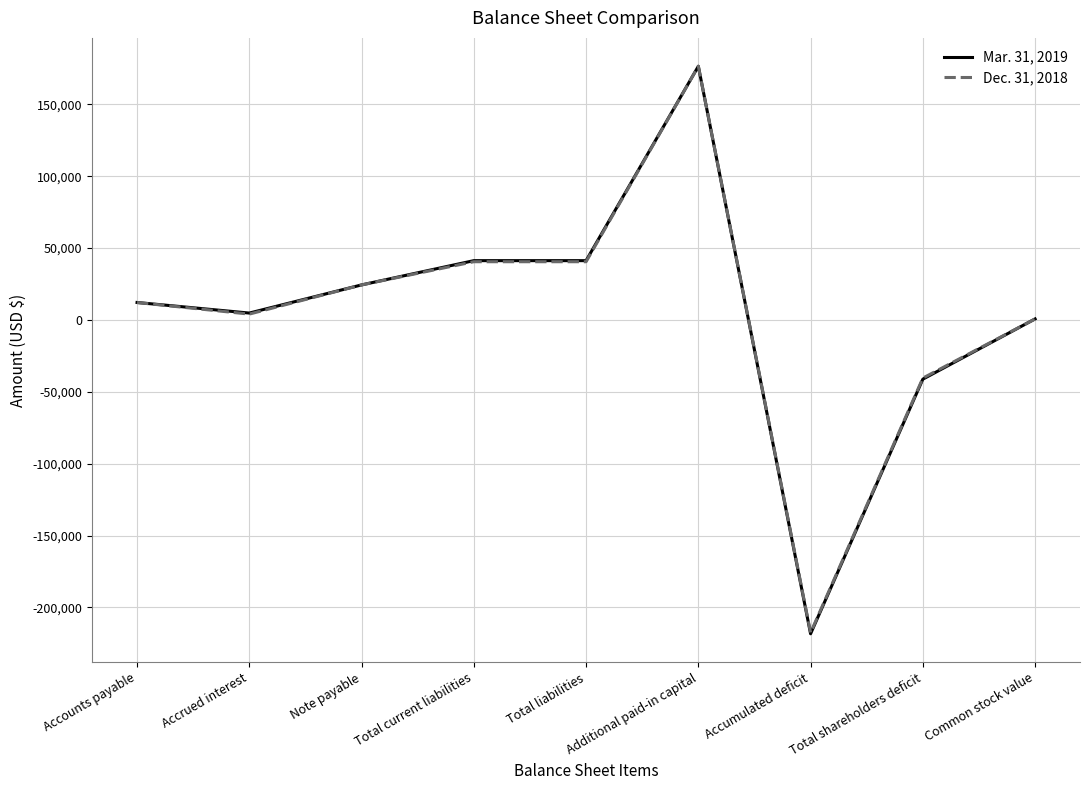

At which category does the chart reach its minimum across all series?

Accumulated deficit